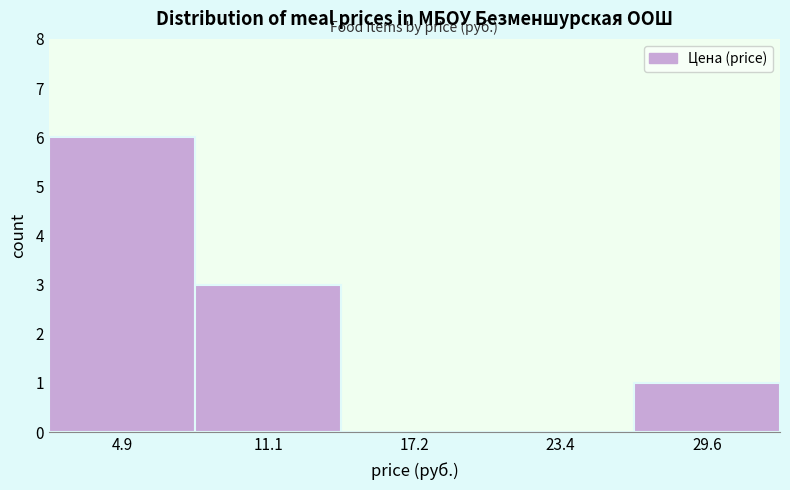

How tall is the bar that spans 26 to 33 on the x-axis? Neither the bar edges nor the heights are printed on the chart, so give them approximately, as read against the axes.

1